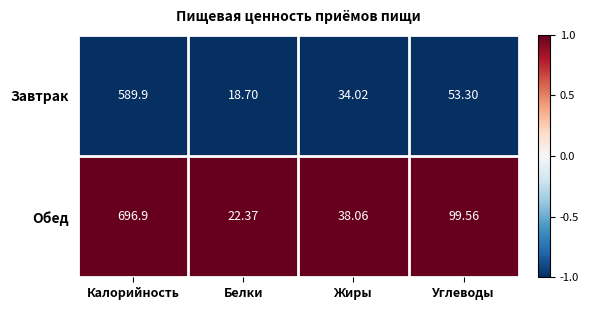

List the series in order of their peak value, highest first.

Обед, Завтрак